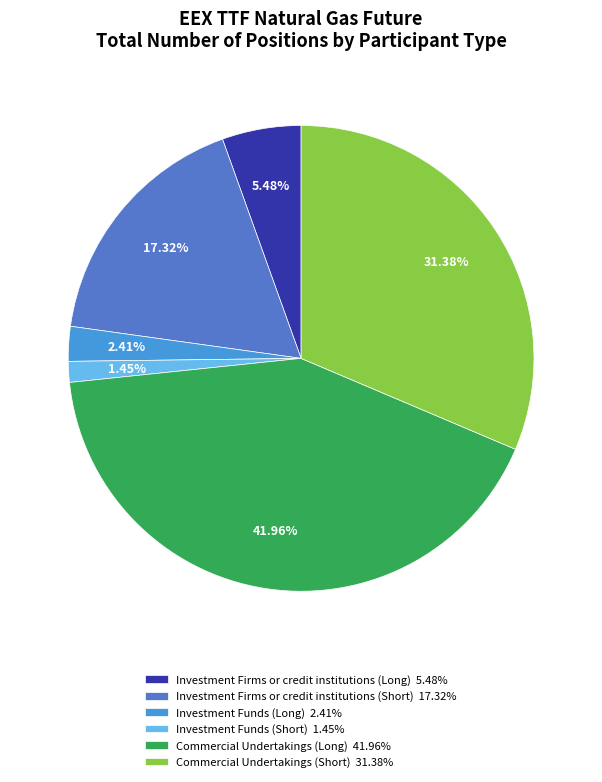

Is it true that Commercial Undertakings (Long) is 42% of the pie?

True